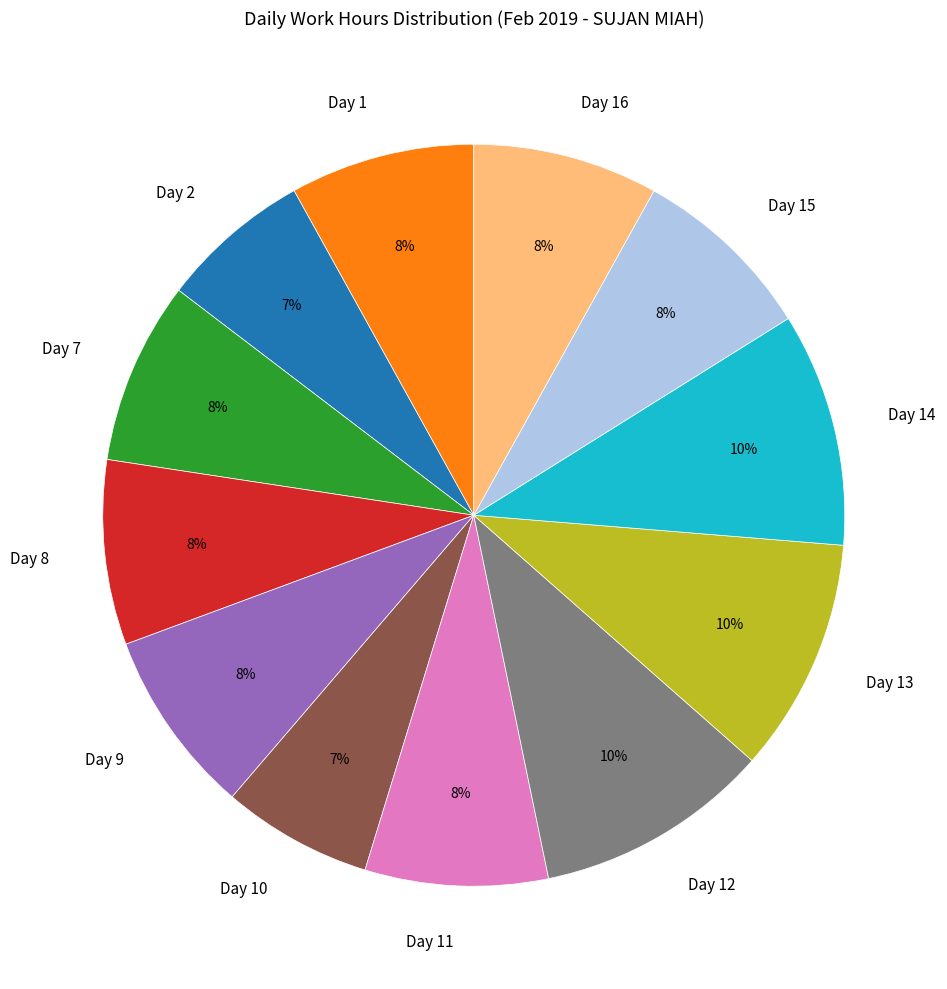

To the nearest percent, what is the combined percentage of Day 2 and Day 7?

15%